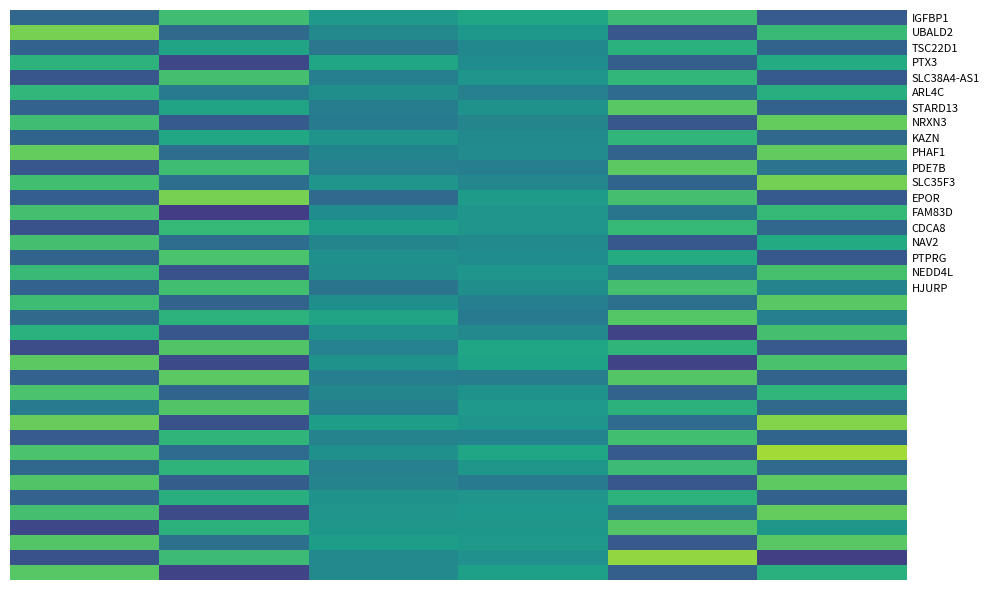

At which category does the chart reach its peak across all series?

5